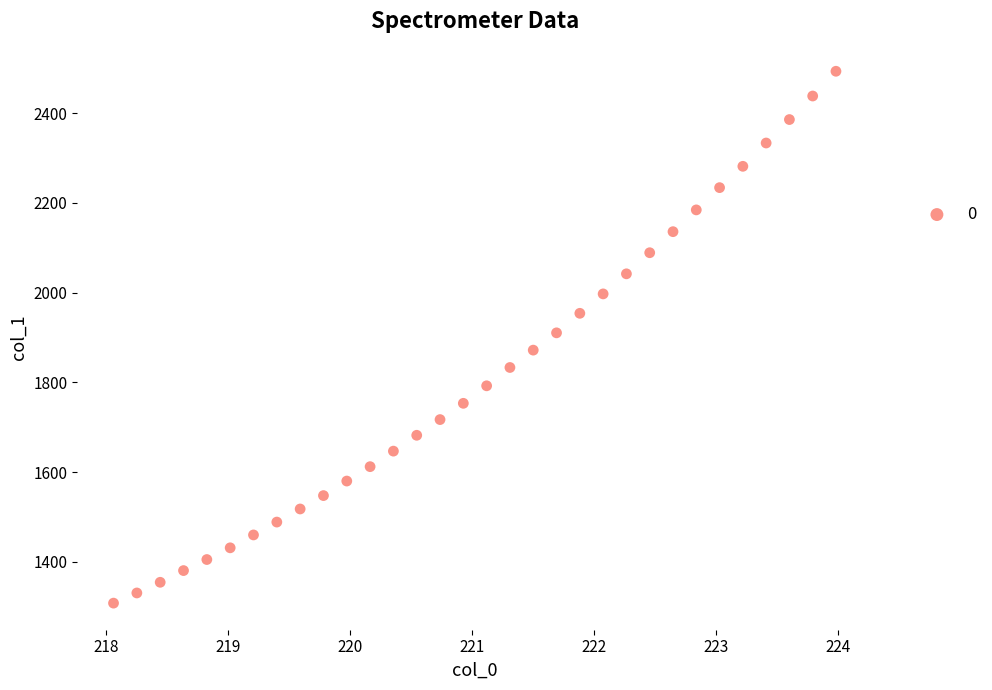

What is the range of Y values (max minus min)?

1185.7